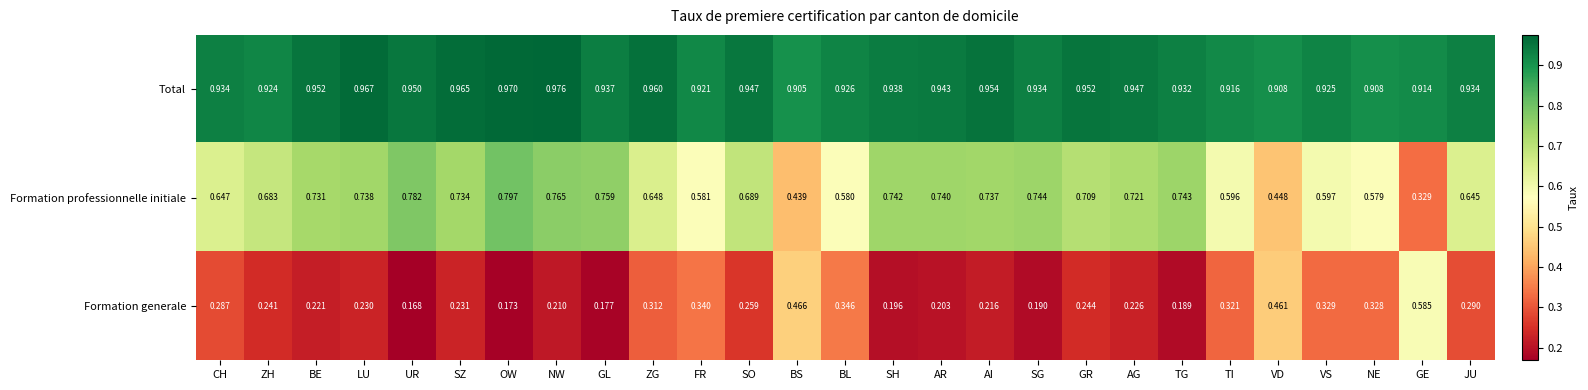

How many series are shown in this chart?

3